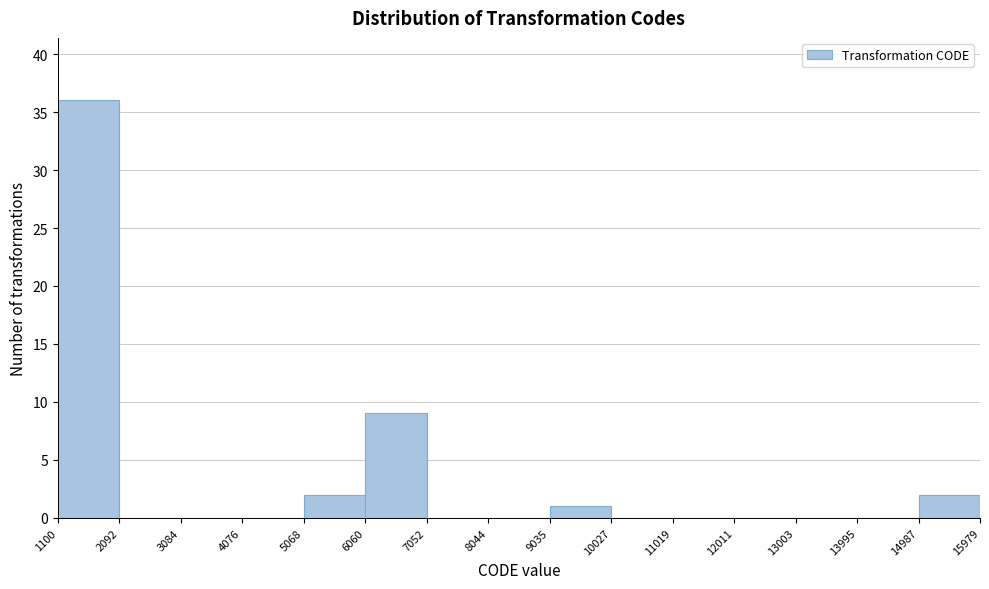

What is the height of the bar covering 9035 to 10027 on the x-axis? The values are not printed on the chart, so give them approximately, as read against the axis.

1